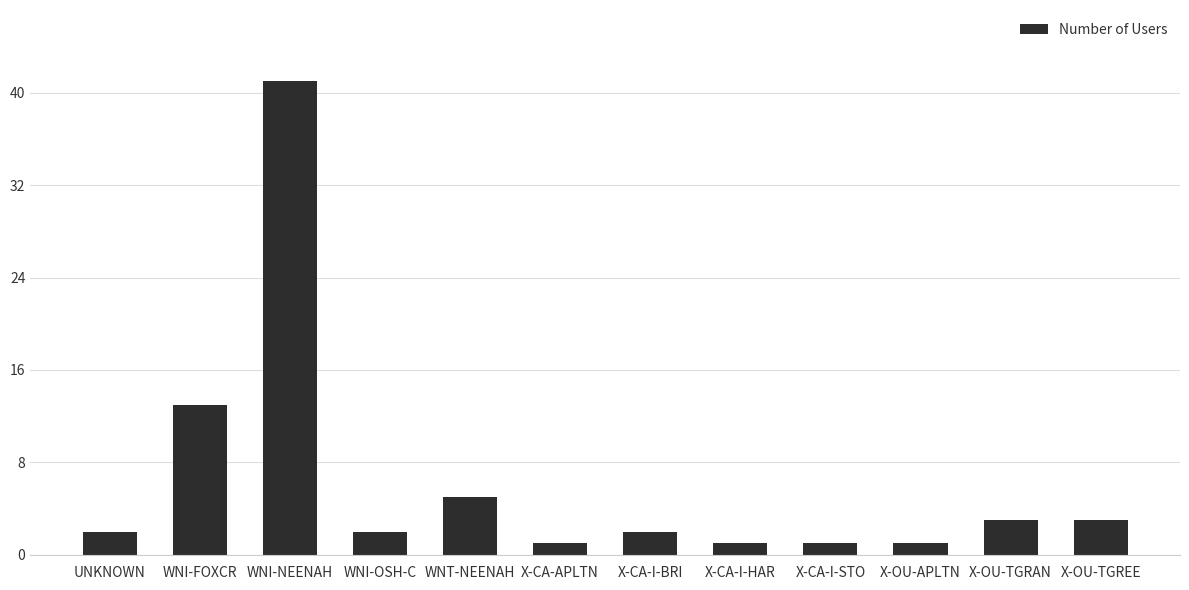

What is the maximum value shown in the chart?

41